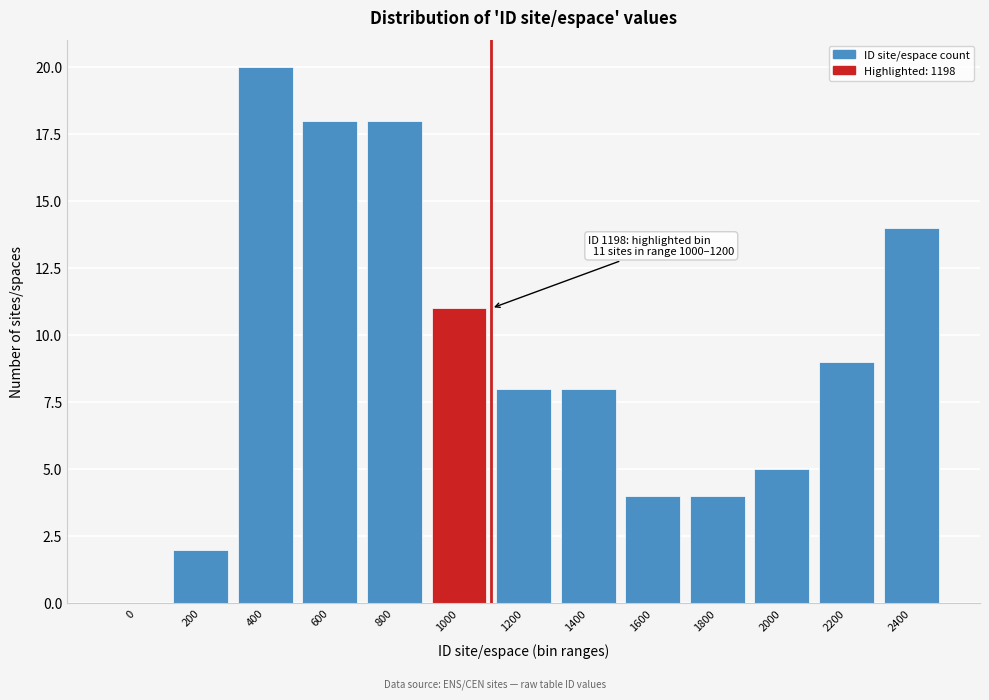

Reading left to right, list all the values displayed in this chart.

0=0	200=2	400=20	600=18	800=18	1000=11	1200=8	1400=8	1600=4	1800=4	2000=5	2200=9	2400=14